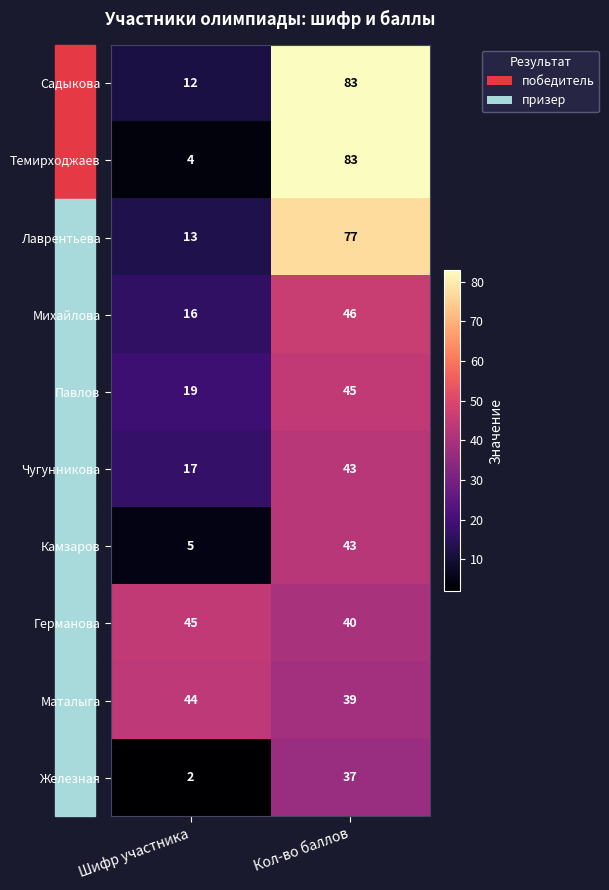

What is the difference between the highest and lowest values at Шифр участника?

43